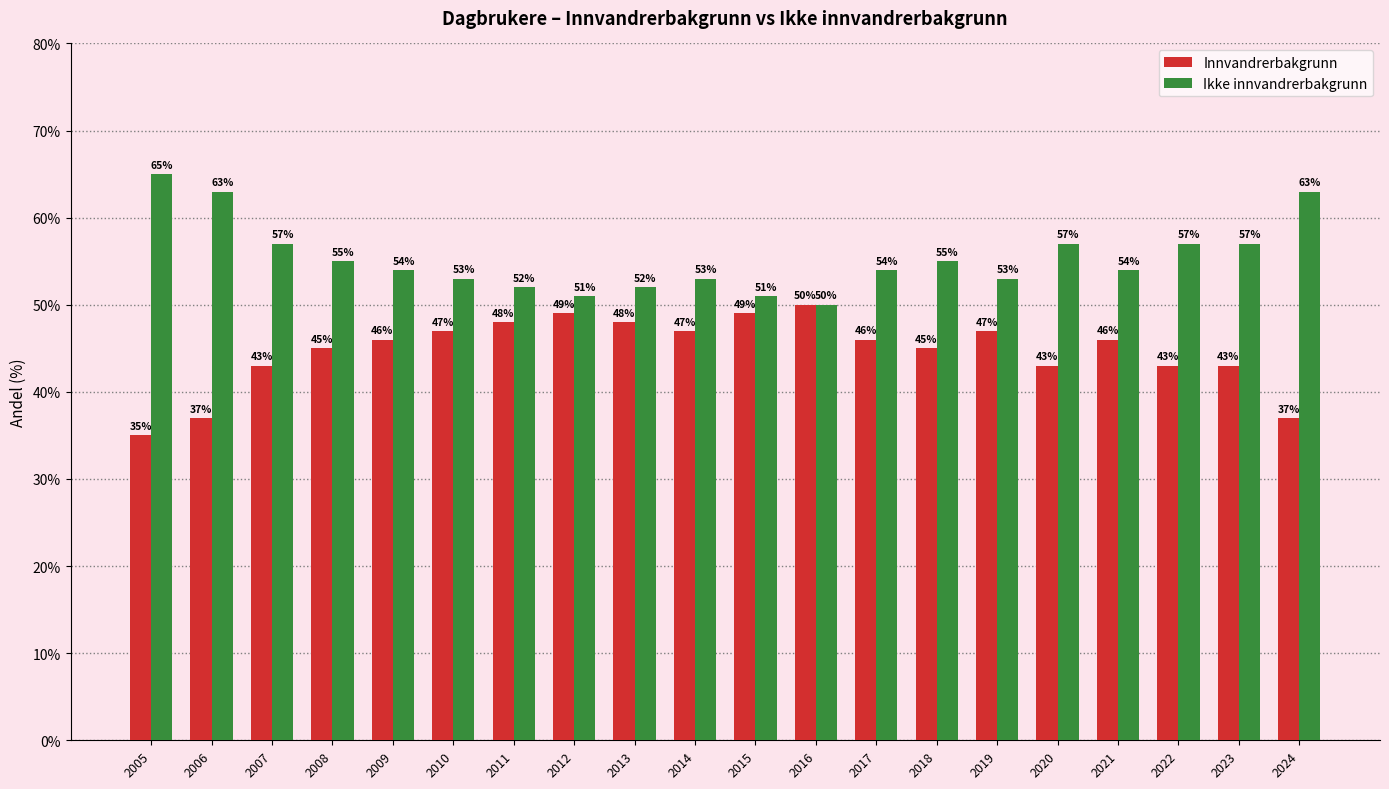

What is the approximate value of Innvandrerbakgrunn at 2006, to the nearest 10?

40